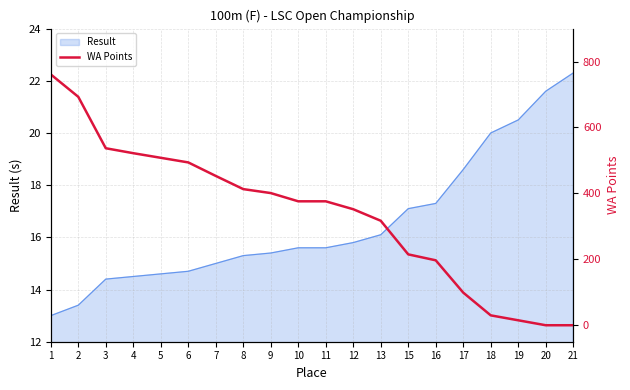

Is it true that Result equals 22.6 at 13?

False